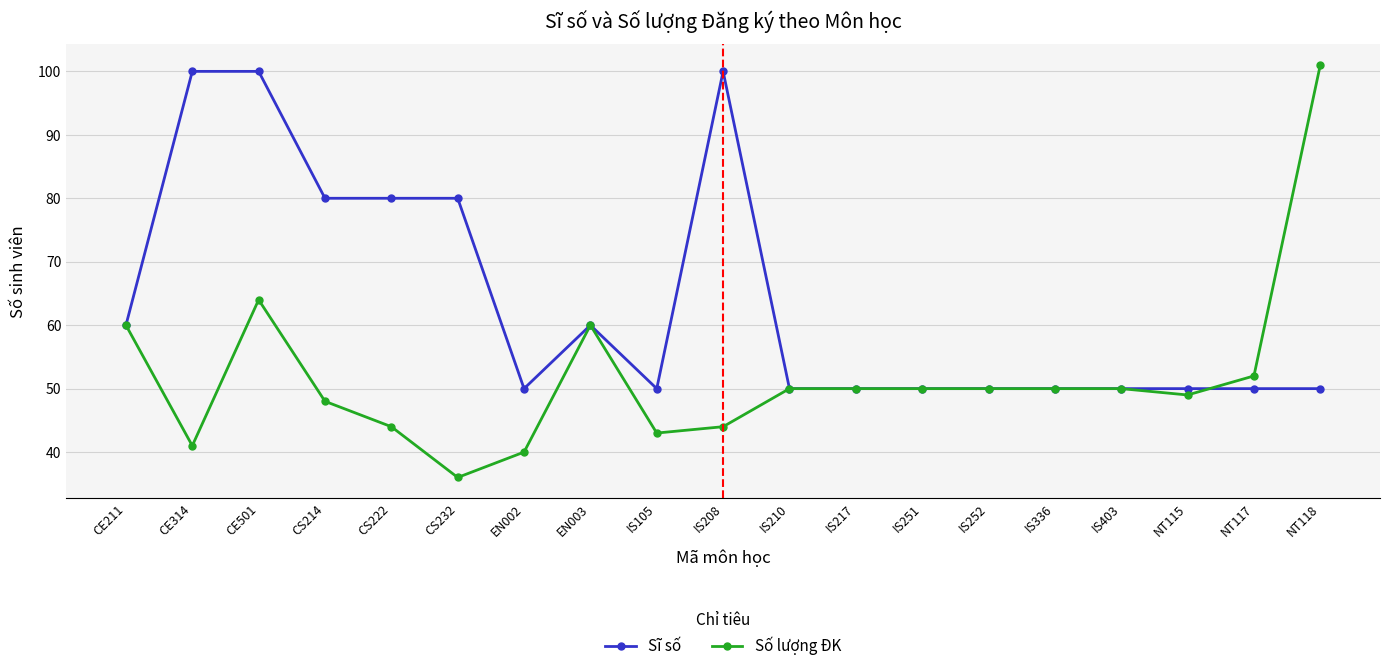

Rank the series by their maximum value, from highest to lowest.

Số lượng ĐK, Sĩ số